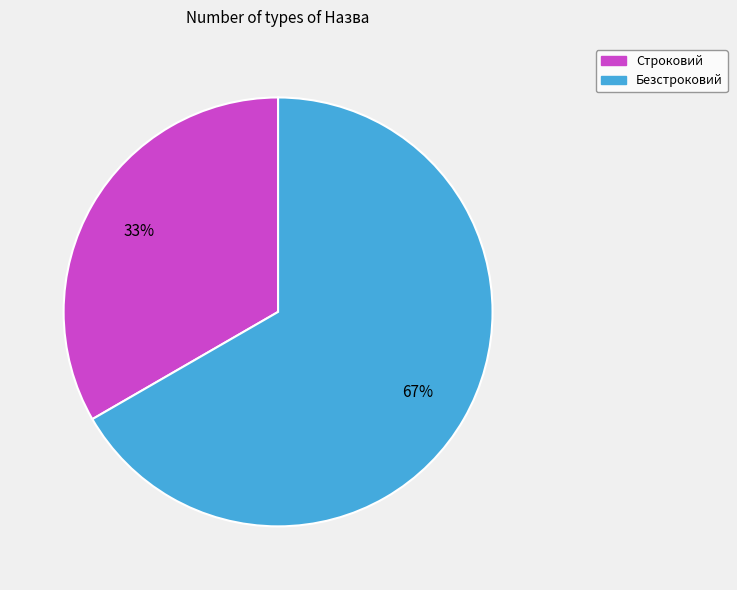

Which has a higher value, Строковий or Безстроковий?

Безстроковий